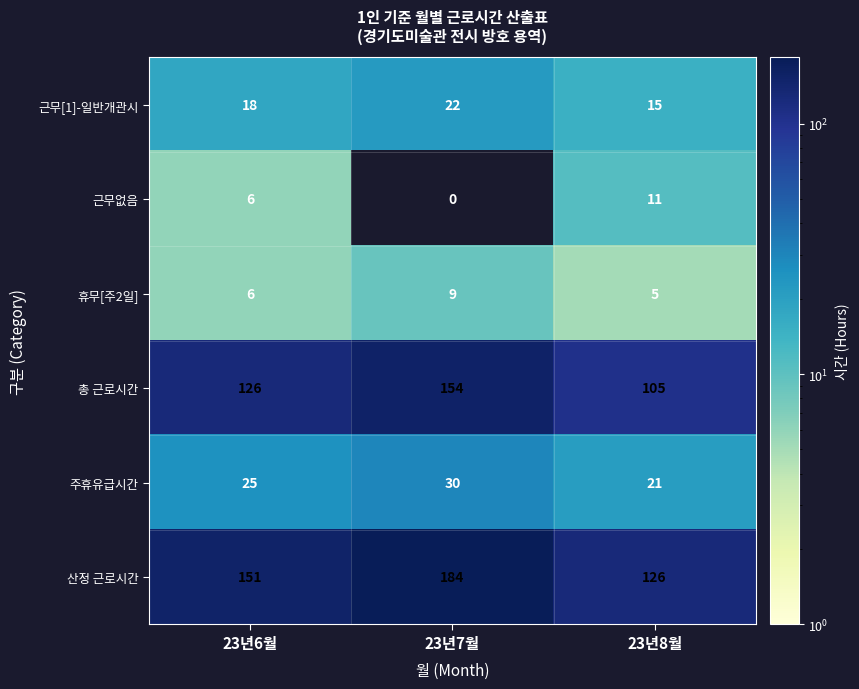

What is the sum of the 주휴유급시간 values at 23년7월 and 23년8월?

51